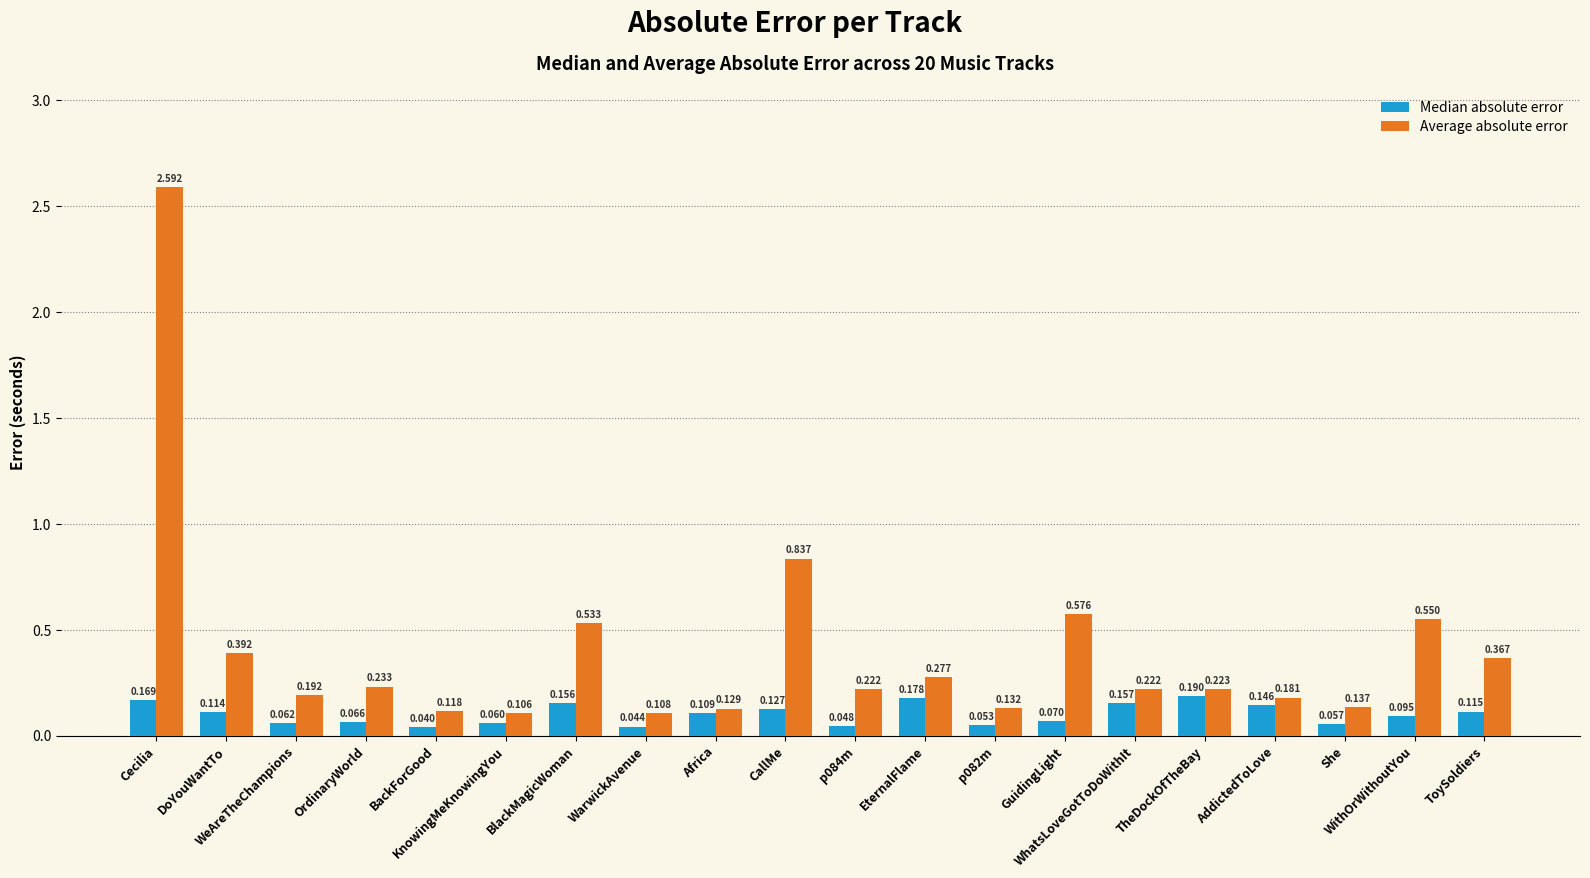

What are all the series names shown in the legend?

Median absolute error, Average absolute error